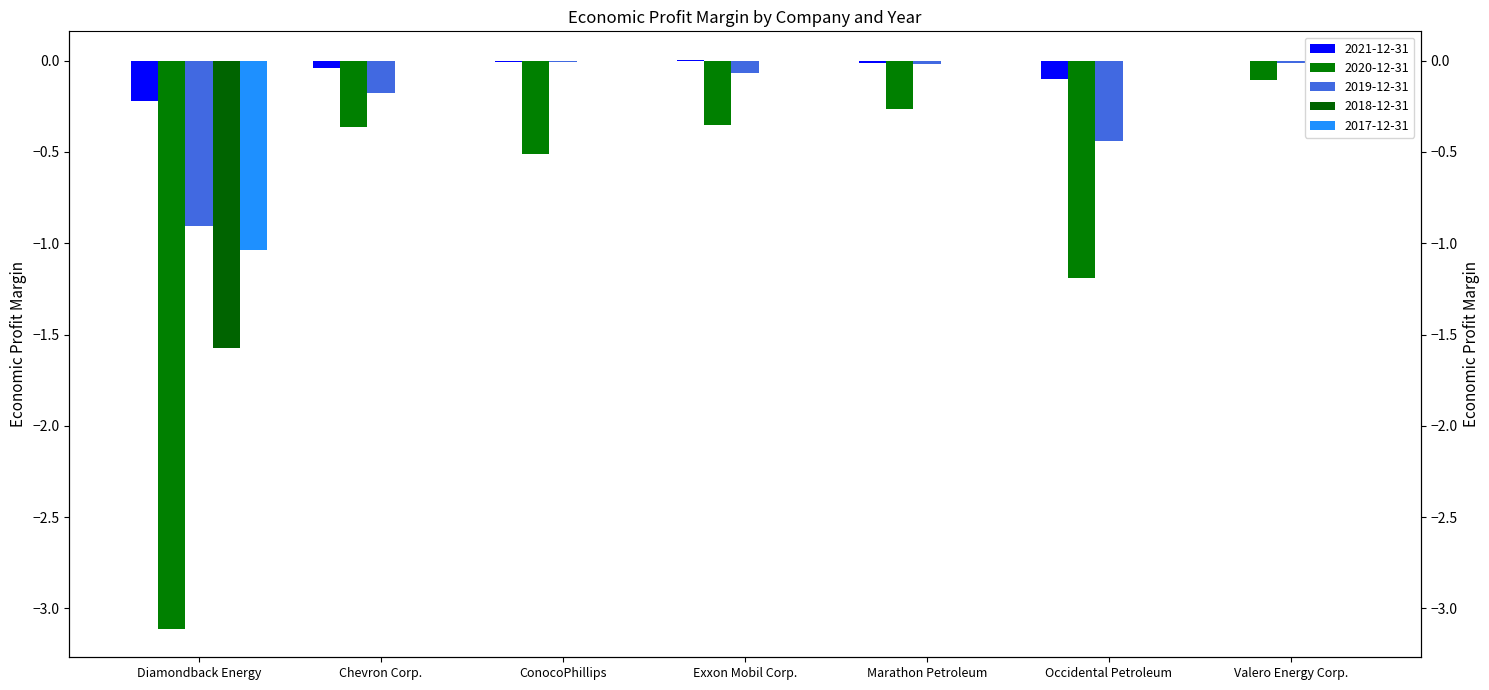

How many values in 2018-12-31 are below zero?

1